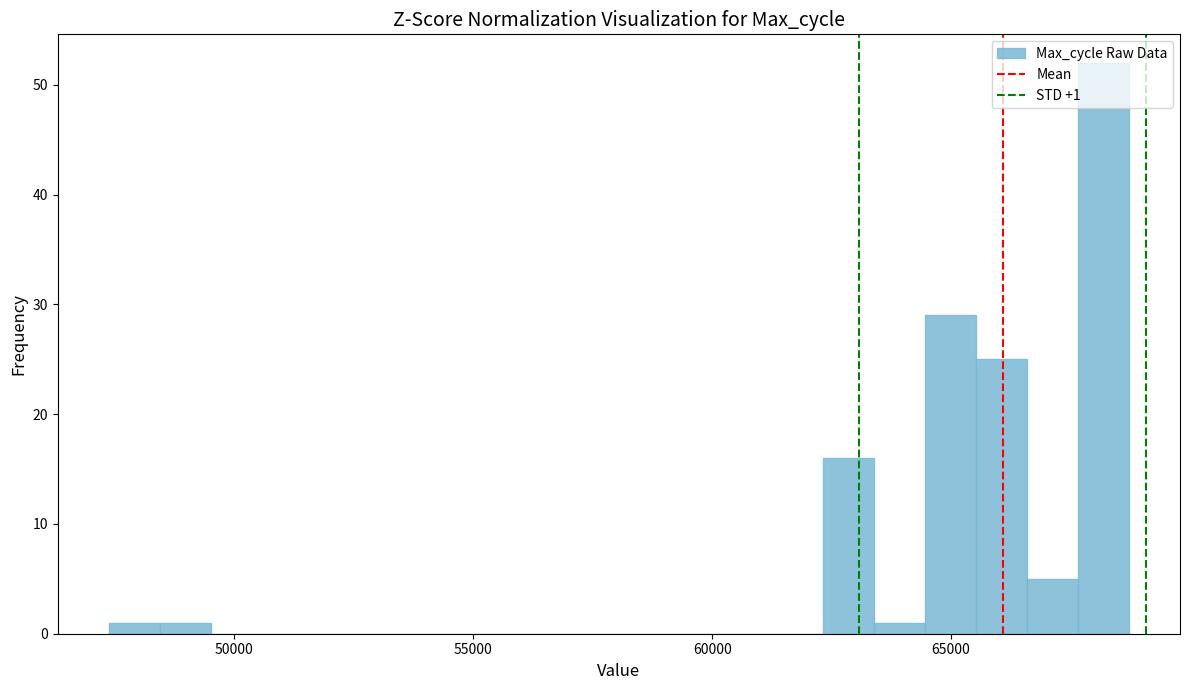

Around what value on the x-axis is the tallest bar? Give the approximate position of its centre, as read against the axis.

68000